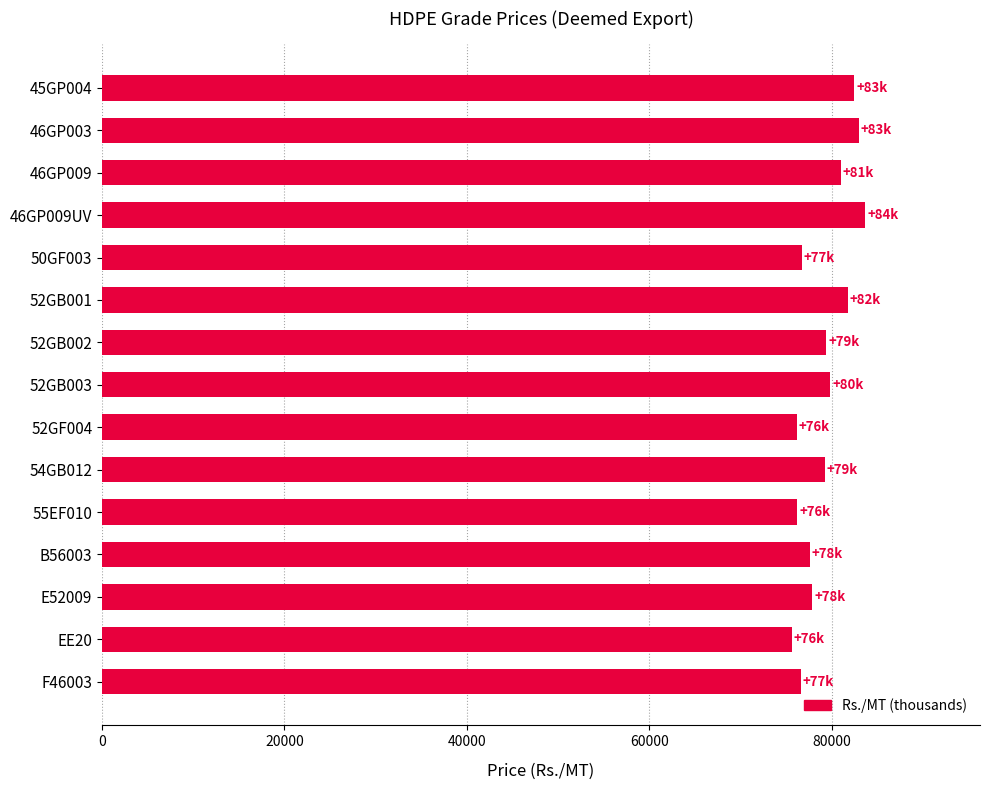

What is the label of the 4th bar from the top?

46GP009UV